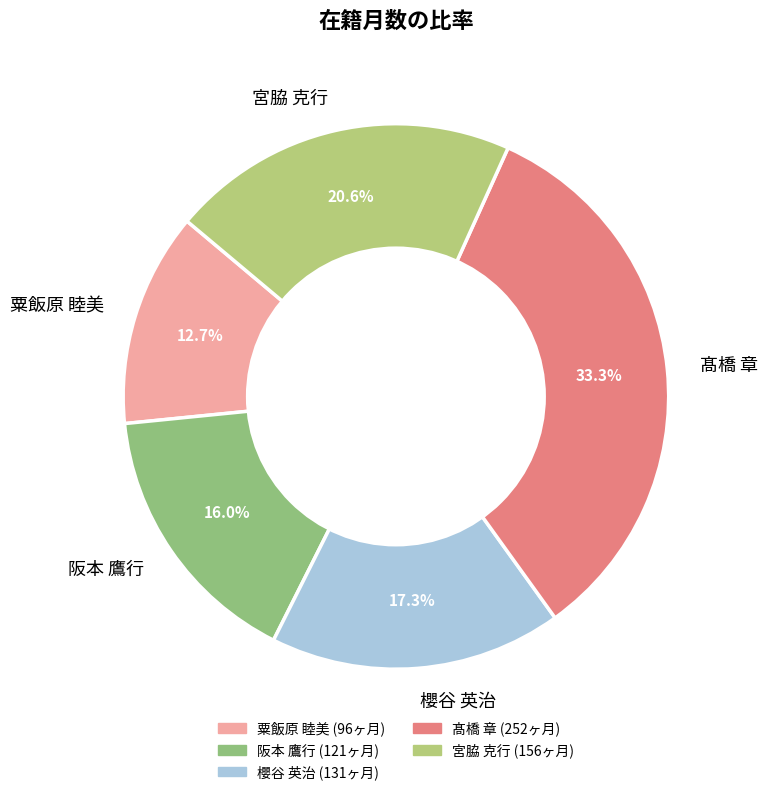

The 宮脇 克行 slice represents 21% of the pie. True or false?

True